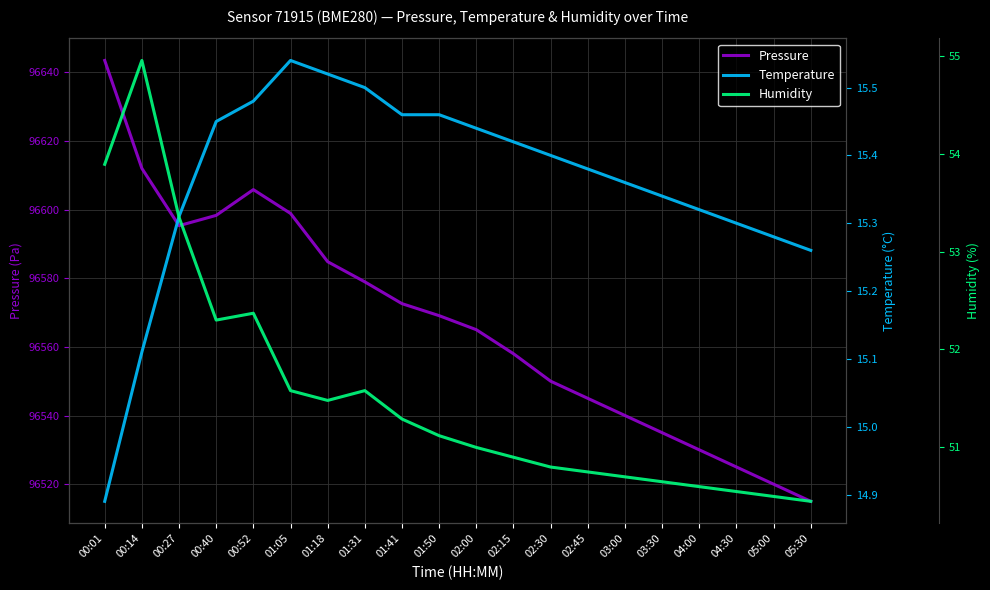

Reading left to right, extract all data points from this chart.

Pressure: 96643.4	96612.0	96595.3	96598.3	96605.8	96598.9	96584.8	96578.9	96572.6	96569.1	96565.0	96558.0	96550.0	96545.0	96540.0	96535.0	96530.0	96525.0	96520.0	96515.0
Temperature: 14.9	15.1	15.3	15.4	15.5	15.5	15.5	15.5	15.5	15.5	15.4	15.4	15.4	15.4	15.4	15.3	15.3	15.3	15.3	15.3
Humidity: 53.9	55.0	53.4	52.3	52.4	51.6	51.5	51.6	51.3	51.1	51.0	50.9	50.8	50.8	50.7	50.6	50.6	50.5	50.5	50.5